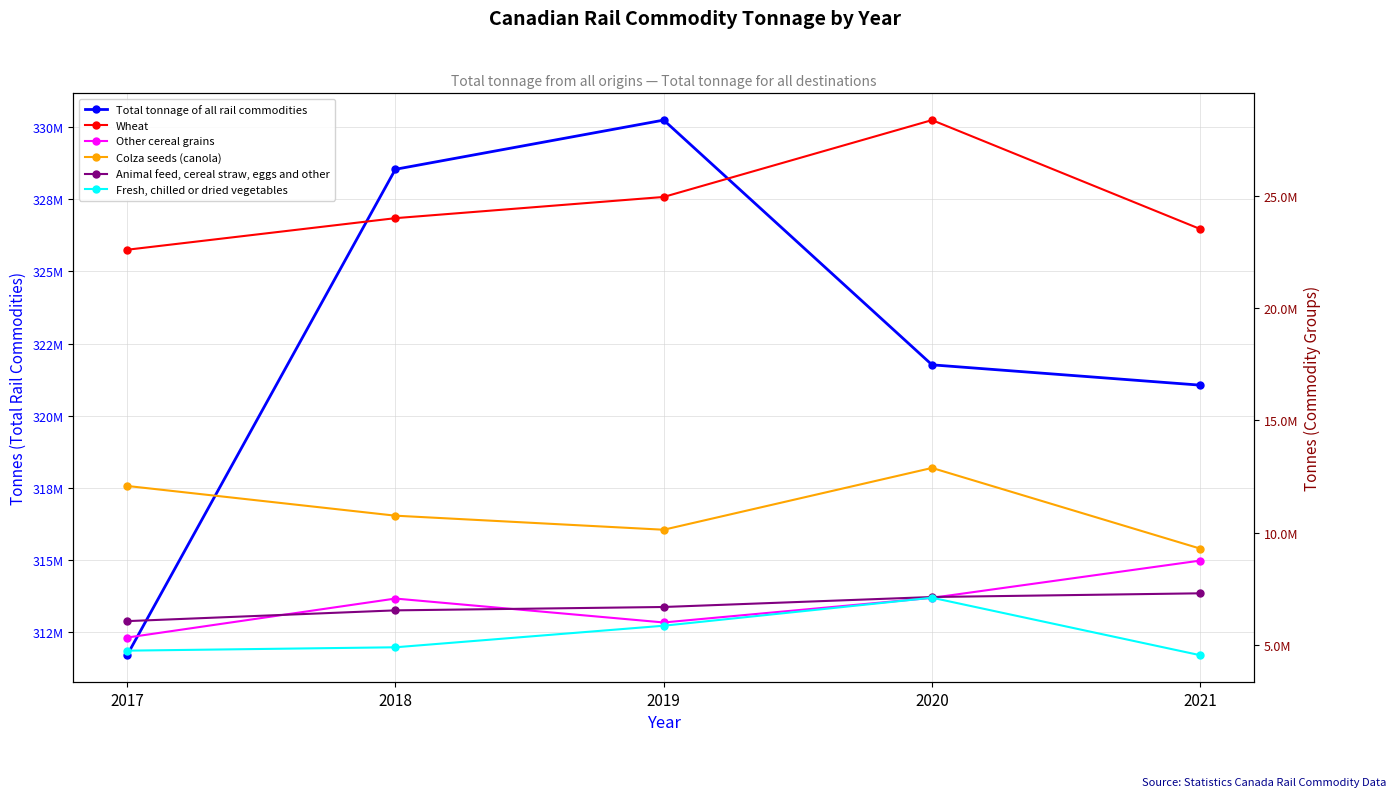

What is the minimum value shown in the chart?

4551544